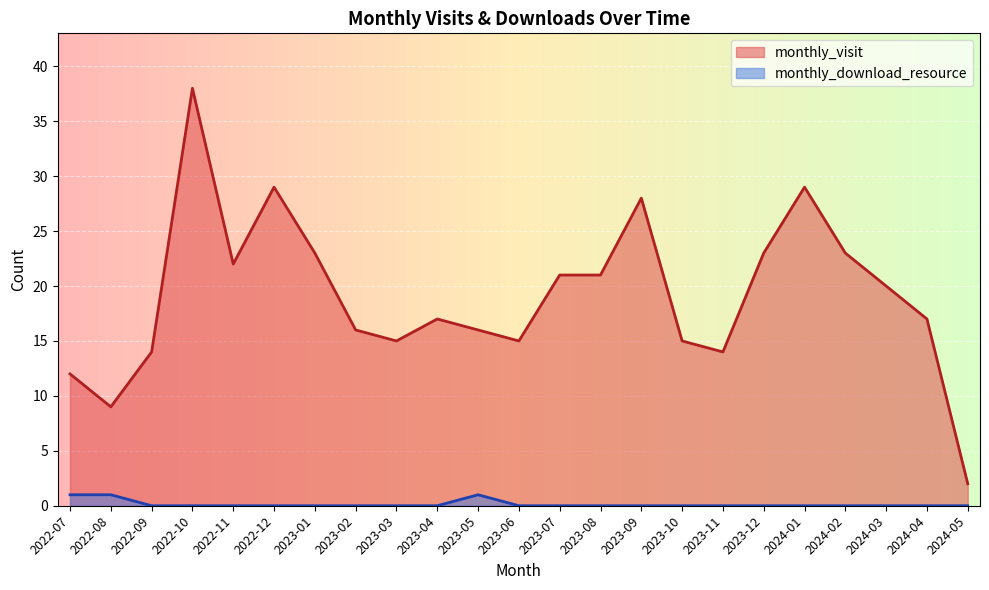

Reading right to left, transcribe all the data shown in this chart.

monthly_visit: 2024-05=2	2024-04=17	2024-03=20	2024-02=23	2024-01=29	2023-12=23	2023-11=14	2023-10=15	2023-09=28	2023-08=21	2023-07=21	2023-06=15	2023-05=16	2023-04=17	2023-03=15	2023-02=16	2023-01=23	2022-12=29	2022-11=22	2022-10=38	2022-09=14	2022-08=9	2022-07=12
monthly_download_resource: 2024-05=0	2024-04=0	2024-03=0	2024-02=0	2024-01=0	2023-12=0	2023-11=0	2023-10=0	2023-09=0	2023-08=0	2023-07=0	2023-06=0	2023-05=1	2023-04=0	2023-03=0	2023-02=0	2023-01=0	2022-12=0	2022-11=0	2022-10=0	2022-09=0	2022-08=1	2022-07=1